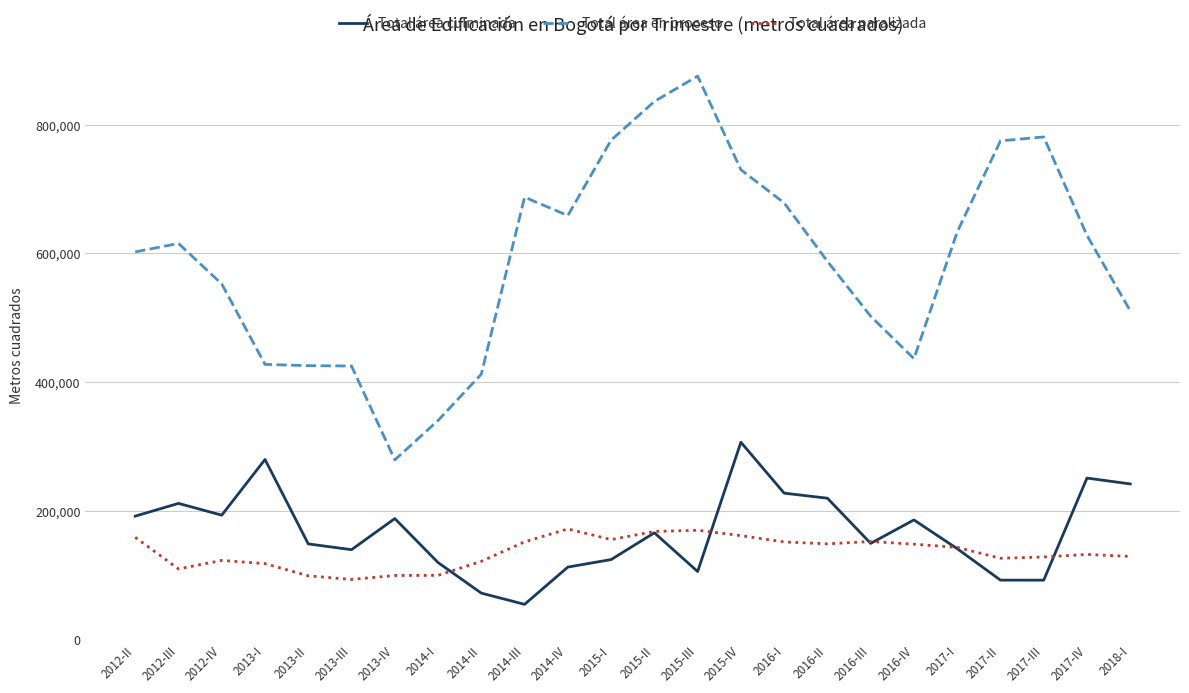

True or false: Total área paralizada has a value of 99462 at 2013-II.

True